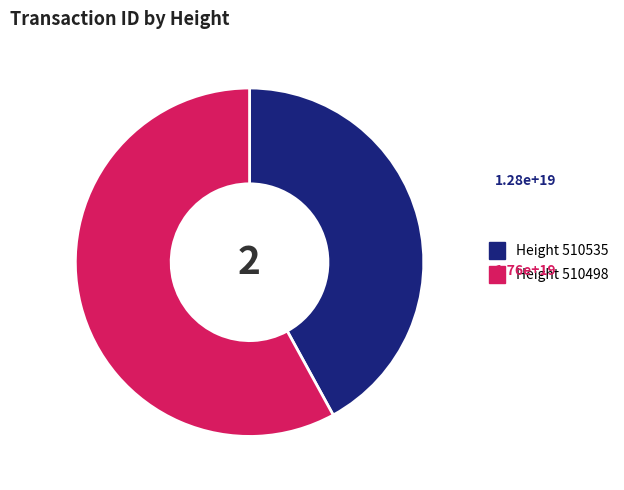

Is there any slice that represents more than half of the pie?

Yes